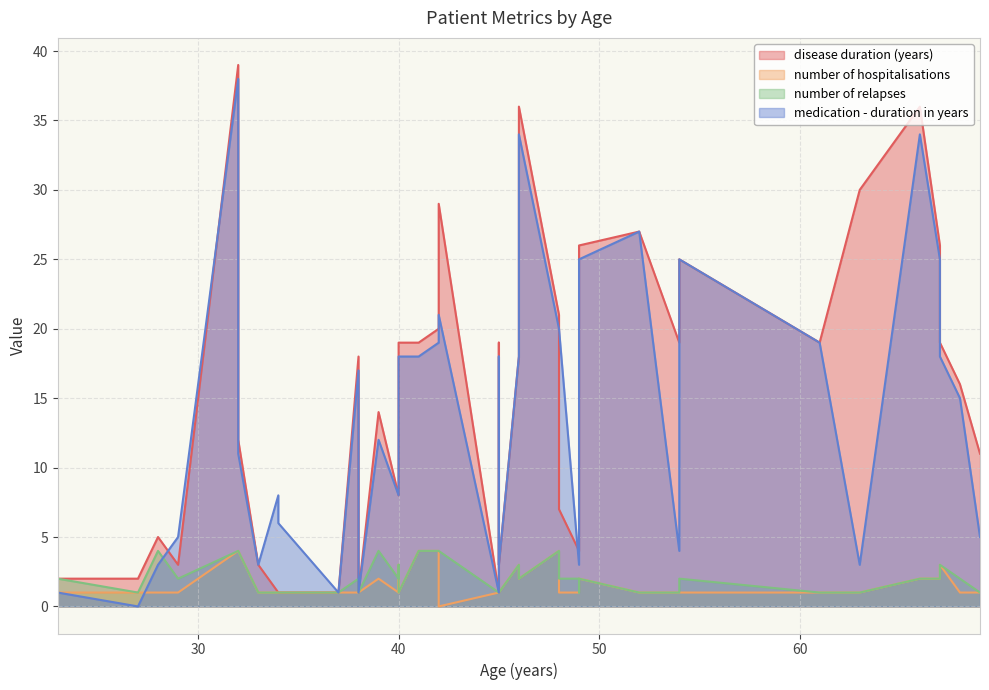

What are all the series names shown in the legend?

disease duration (years), number of hospitalisations, number of relapses, medication - duration in years